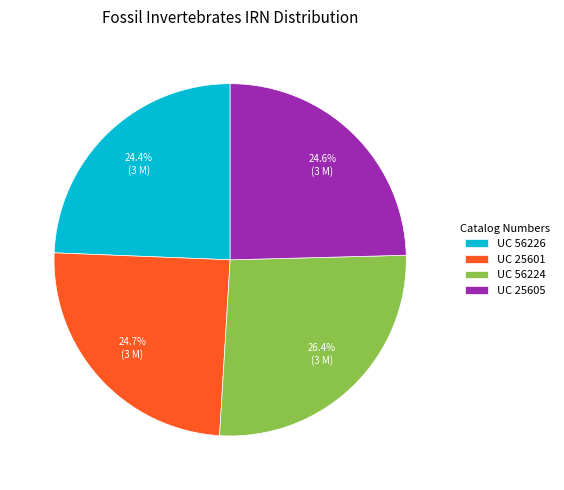

To the nearest percent, what is the average slice percentage?

25%